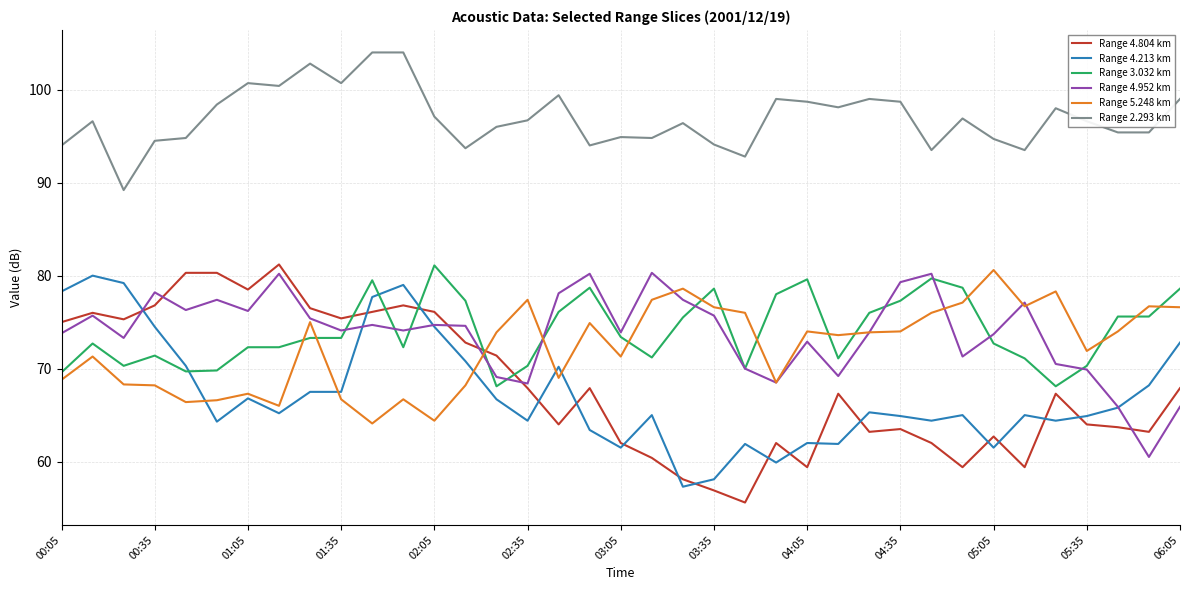

Which series has the largest total across all categories?

Range 2.293 km